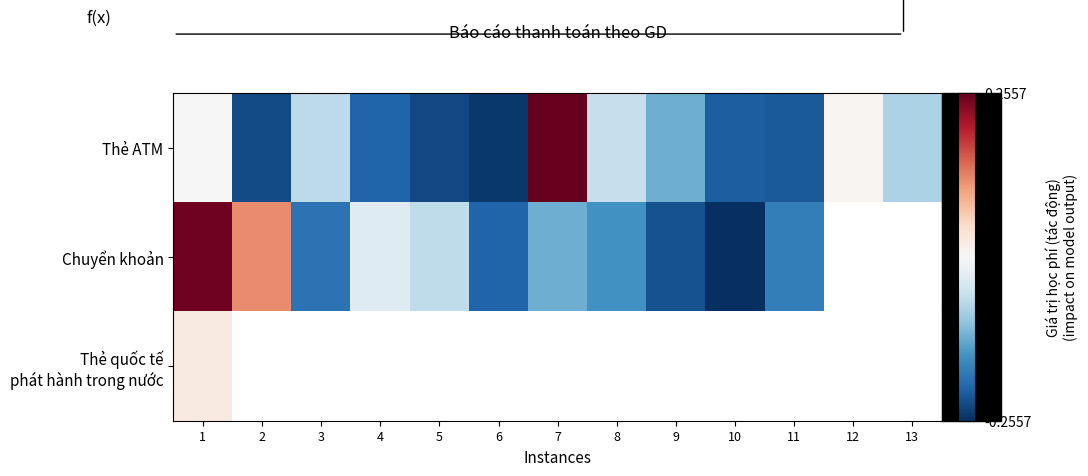

Is the value of Chuyển khoản at 5 greater than the value of Thẻ quốc tế phát hành trong nước at 12?

No